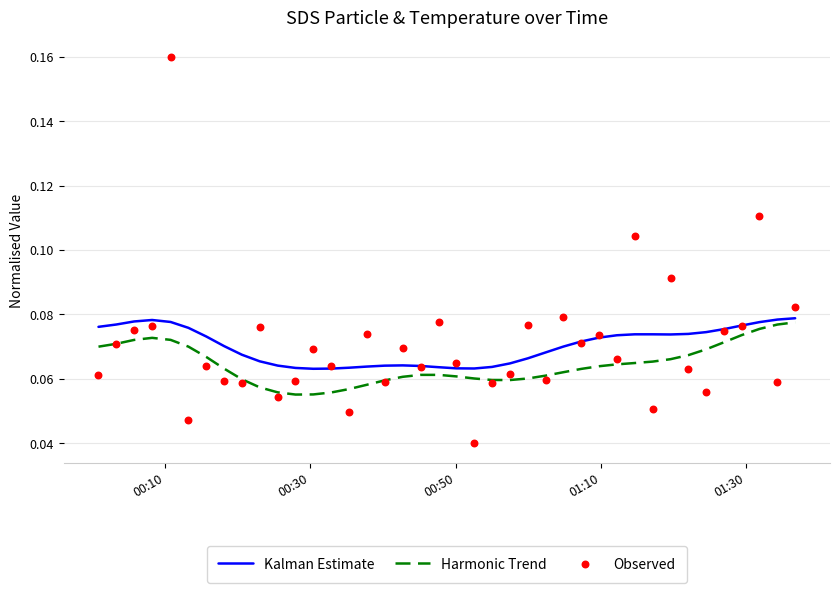

Which series has the widest spread of Y values?

Observed